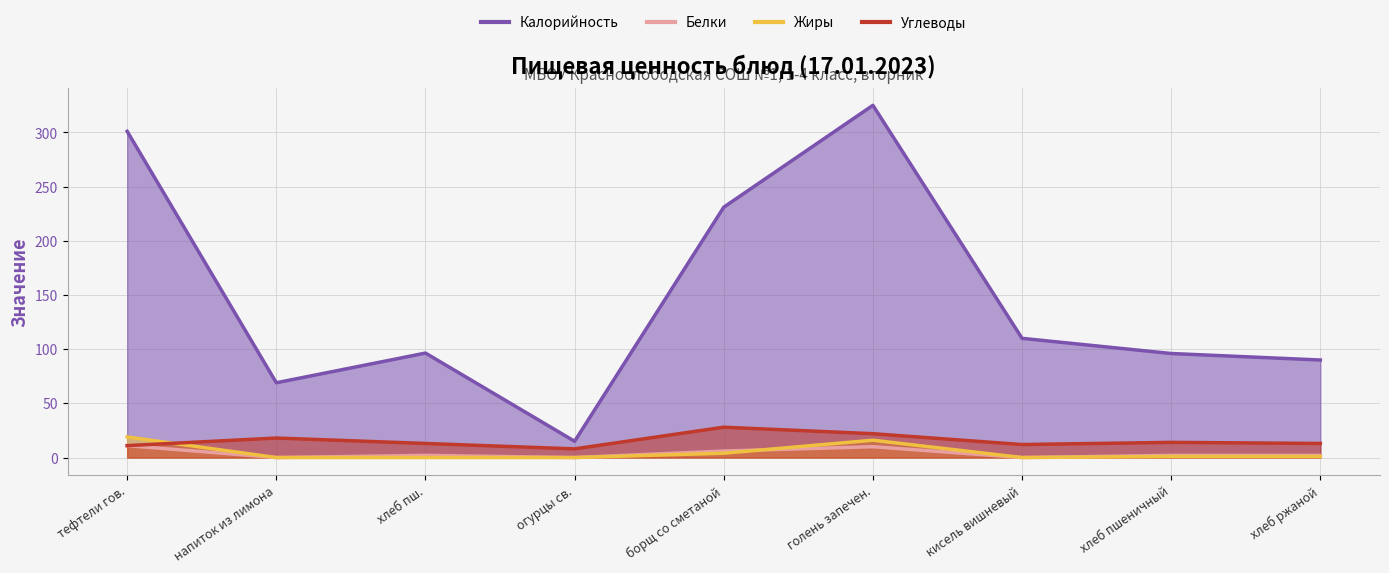

How many lines are shown in the chart?

4